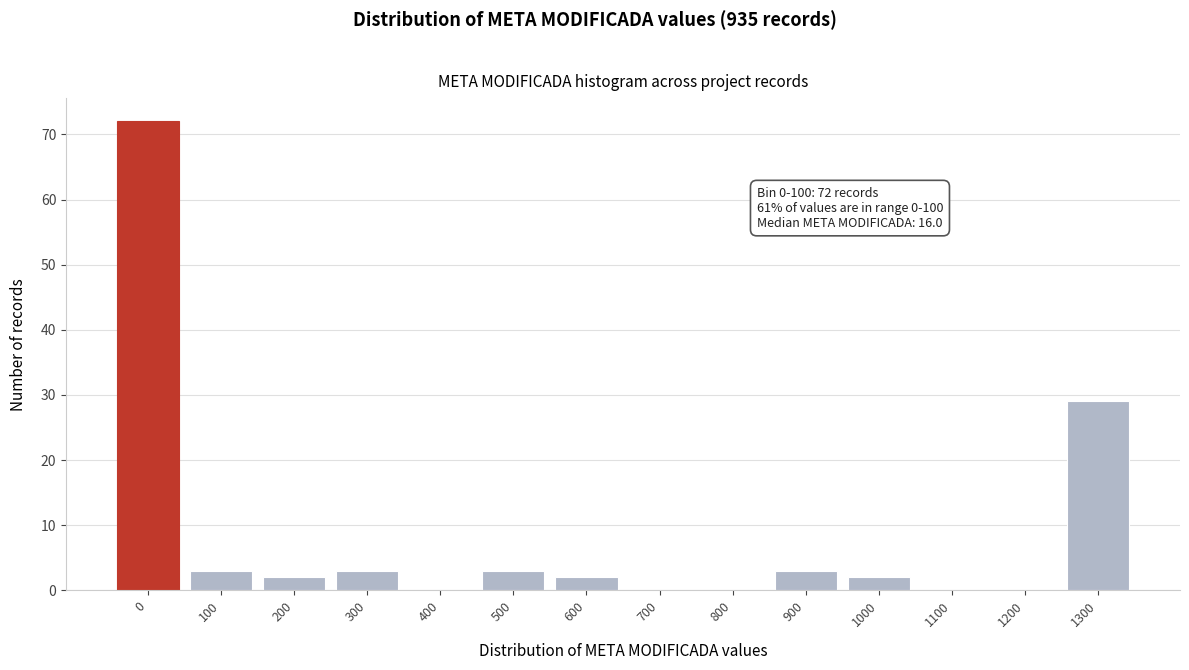

Reading left to right, what are all the values shown in this chart?

0=72	100=3	200=2	300=3	400=0	500=3	600=2	700=0	800=0	900=3	1000=2	1100=0	1200=0	1300=29